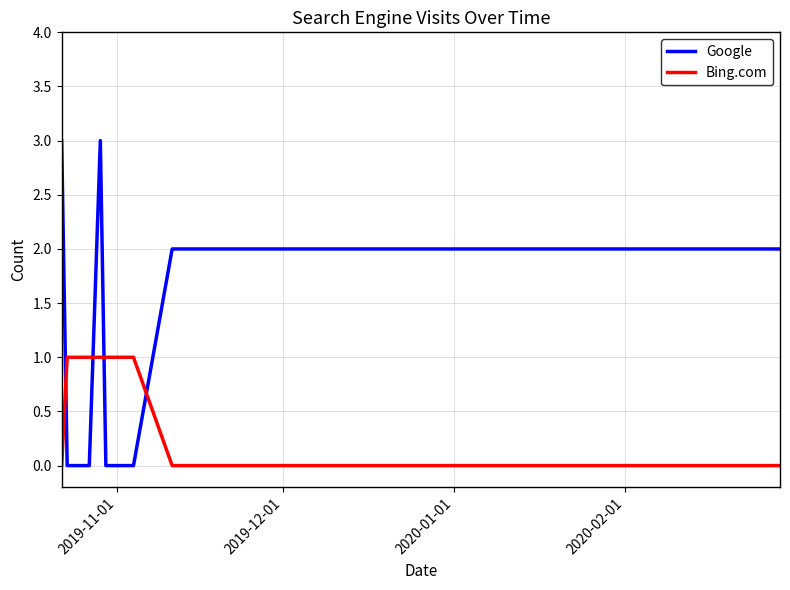

What is the difference between the maximum and second lowest values in the Bing.com series?

1